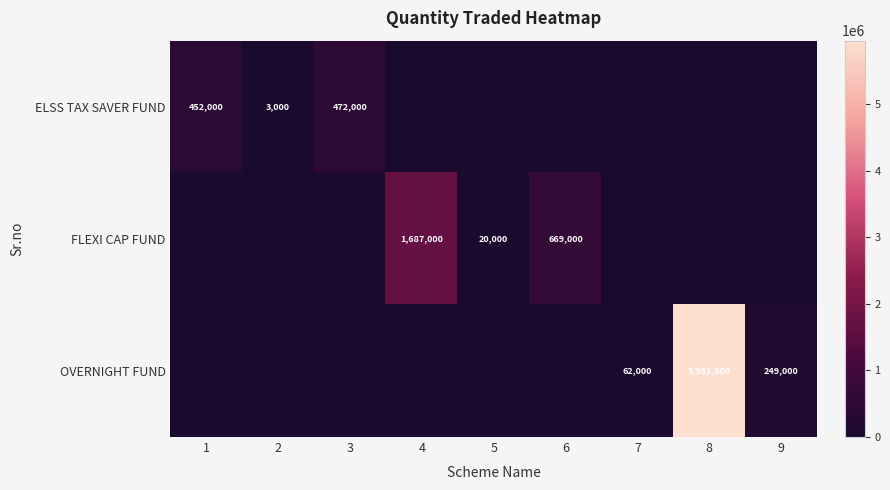

True or false: OVERNIGHT FUND has a value of 93405 at 9.

False